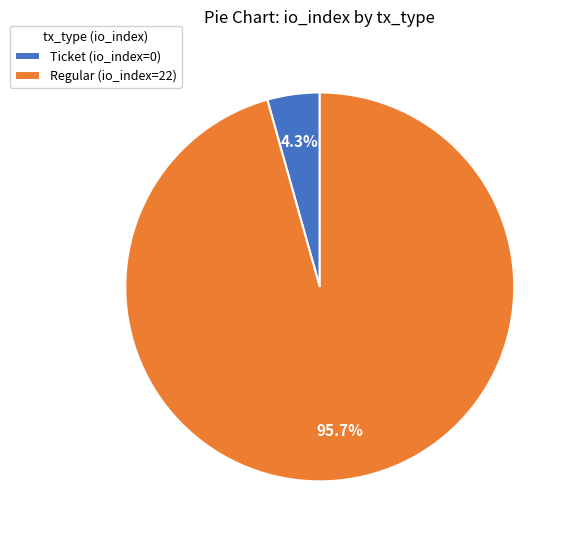

Does Ticket (io_index=0) account for over 50% of the chart?

No